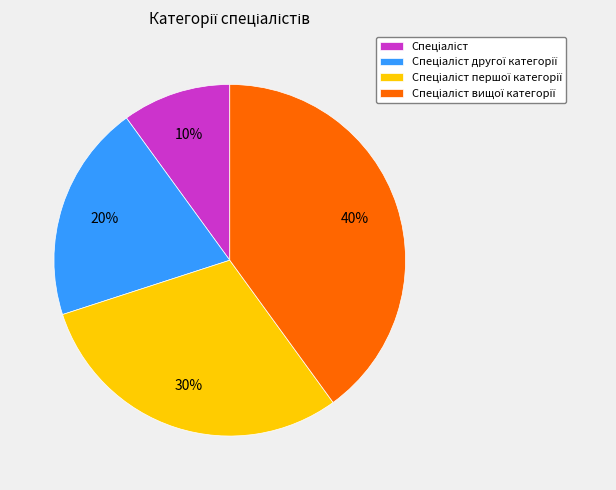

To the nearest percent, what is the average slice percentage?

25%